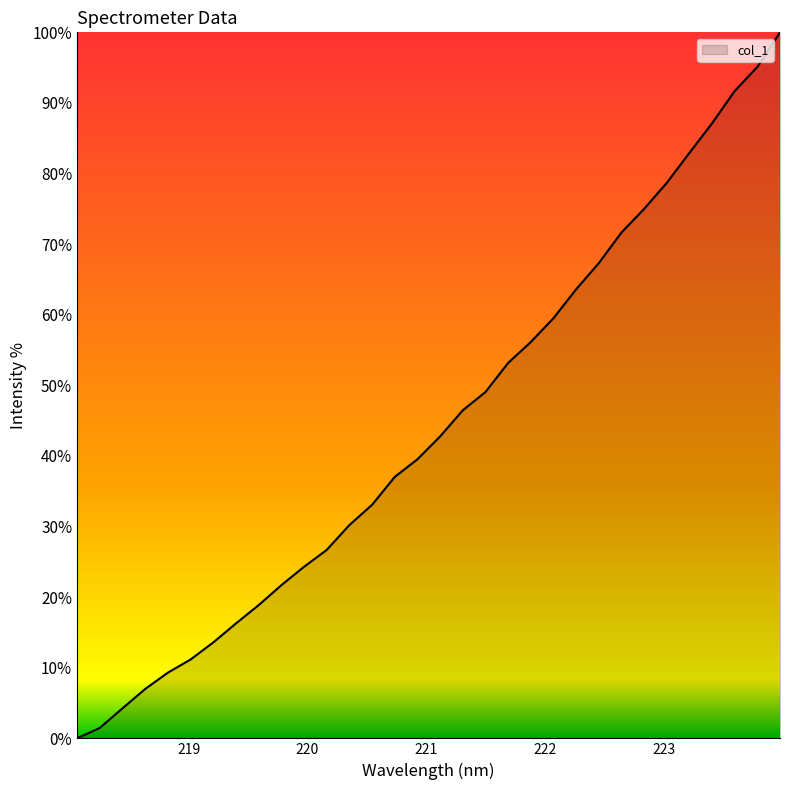

What is the greatest value displayed?

100.0